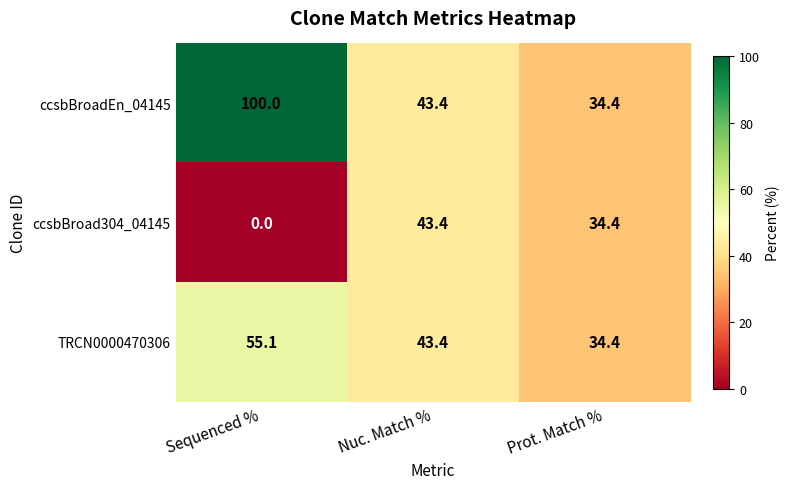

What is the maximum value for TRCN0000470306?

55.1